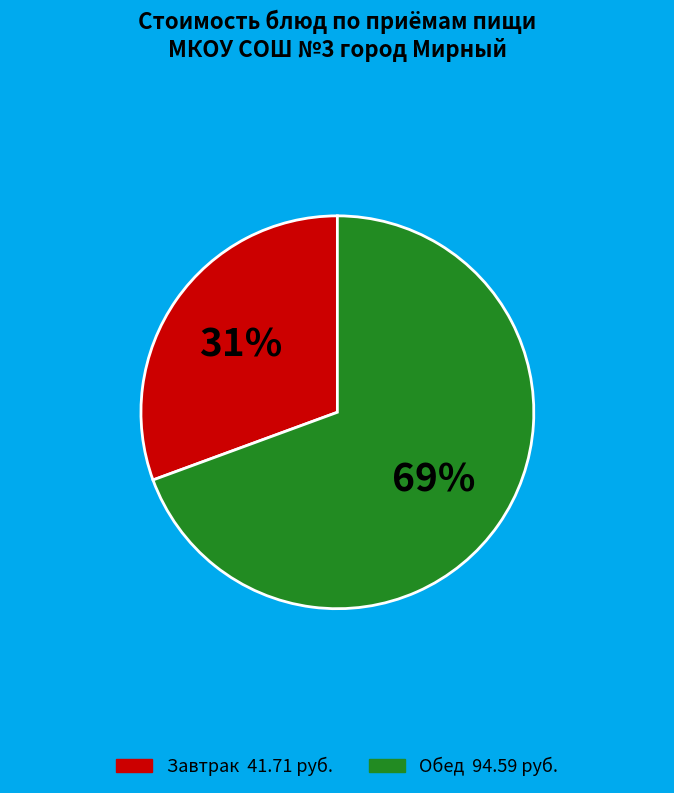

To the nearest percent, what is the average slice percentage?

50%